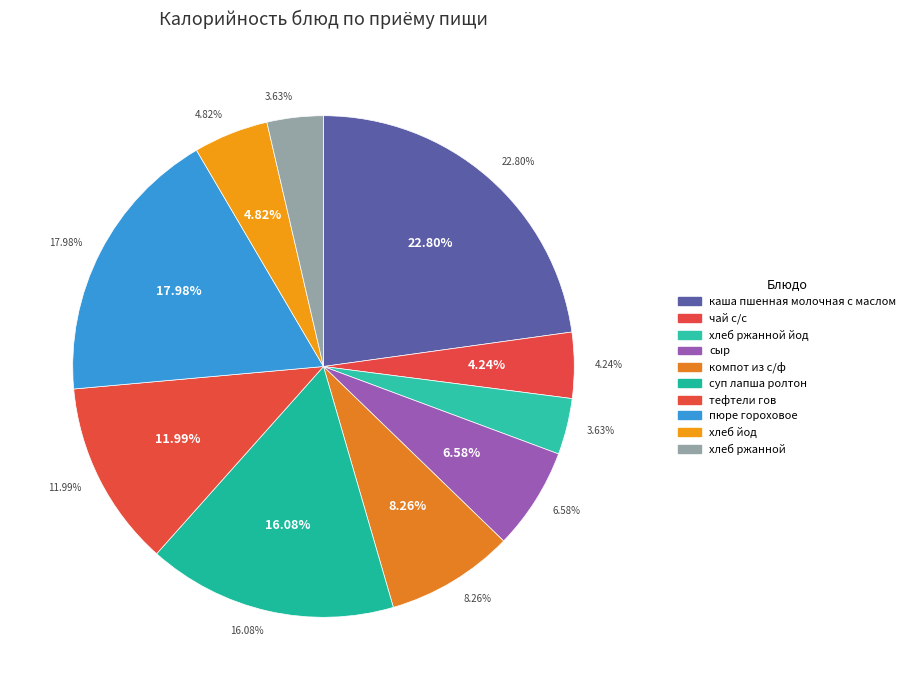

Is it true that тефтели гов is 12% of the pie?

True